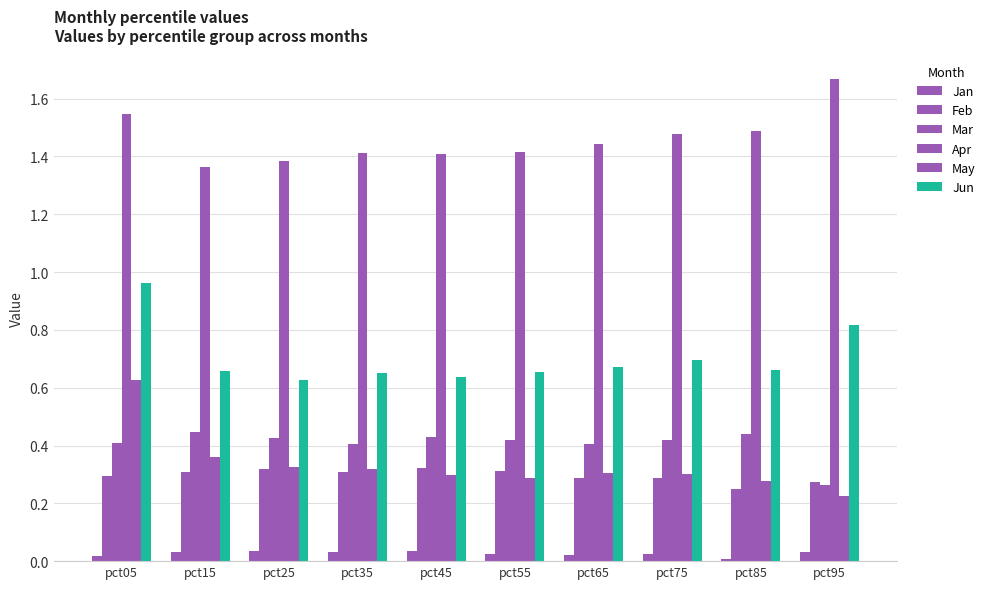

How many data points does each series have?

10